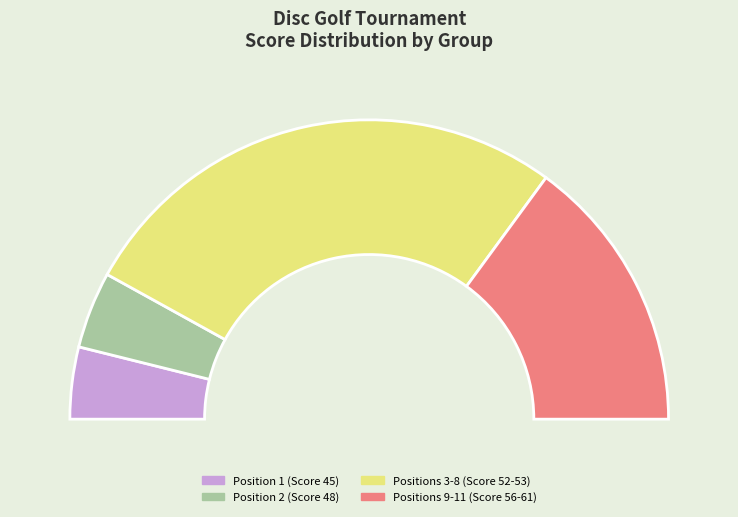

What portion of the pie excludes Adam Bender?

91.0%